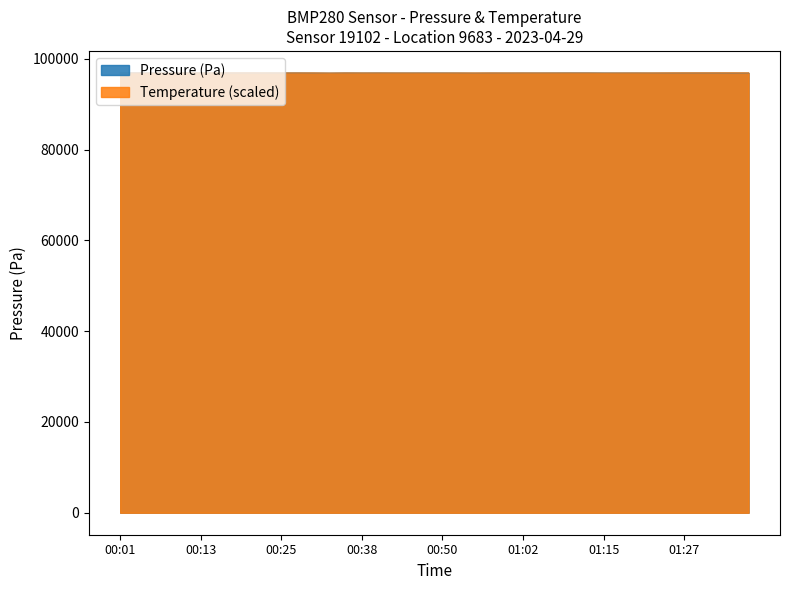

What is the difference between the Pressure (Pa) values at 01:07 and 00:38?

7.2